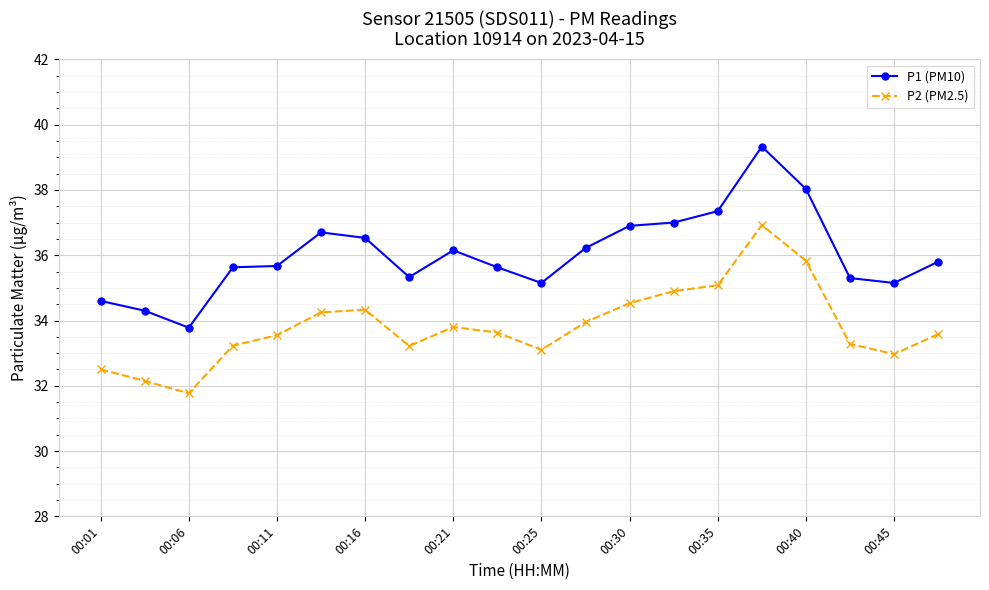

What is the value of the P2 (PM2.5) point at the 10th from the left?

33.6